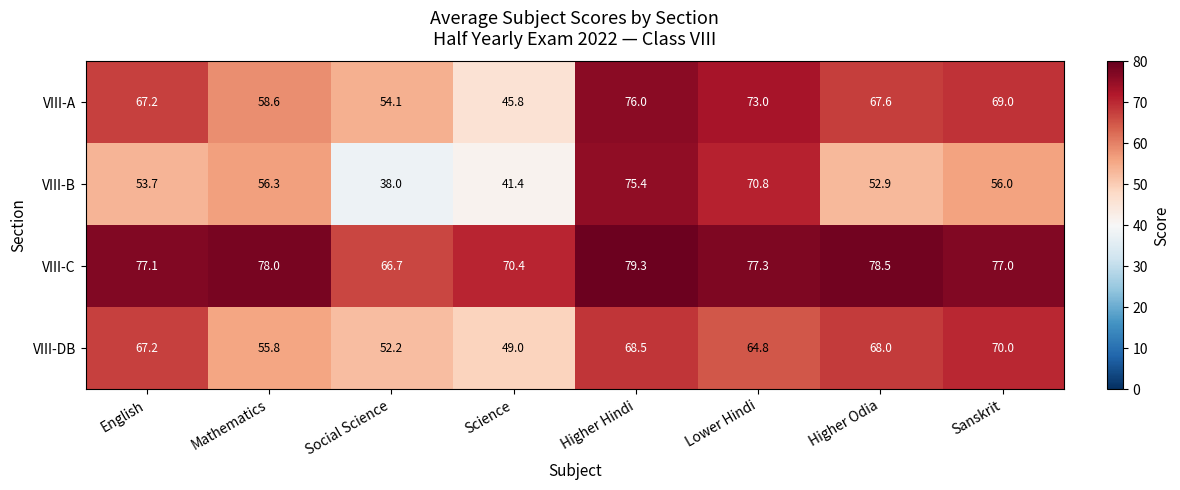

Between Science and Lower Hindi, which series saw the biggest shift?

VIII-B